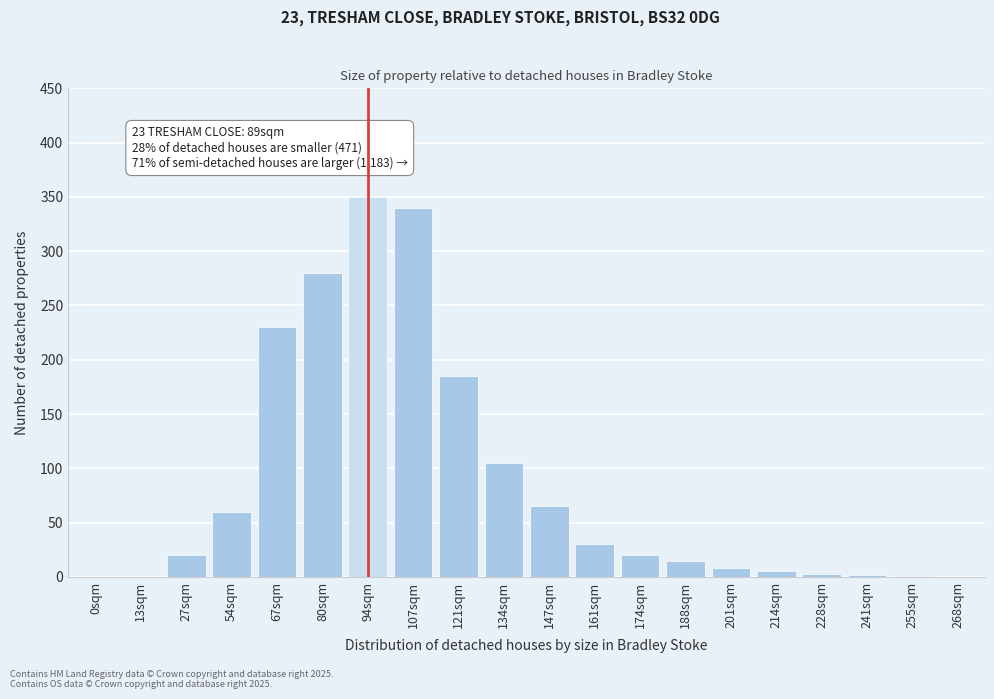

What is the change in value from 121sqm to 147sqm?

-120